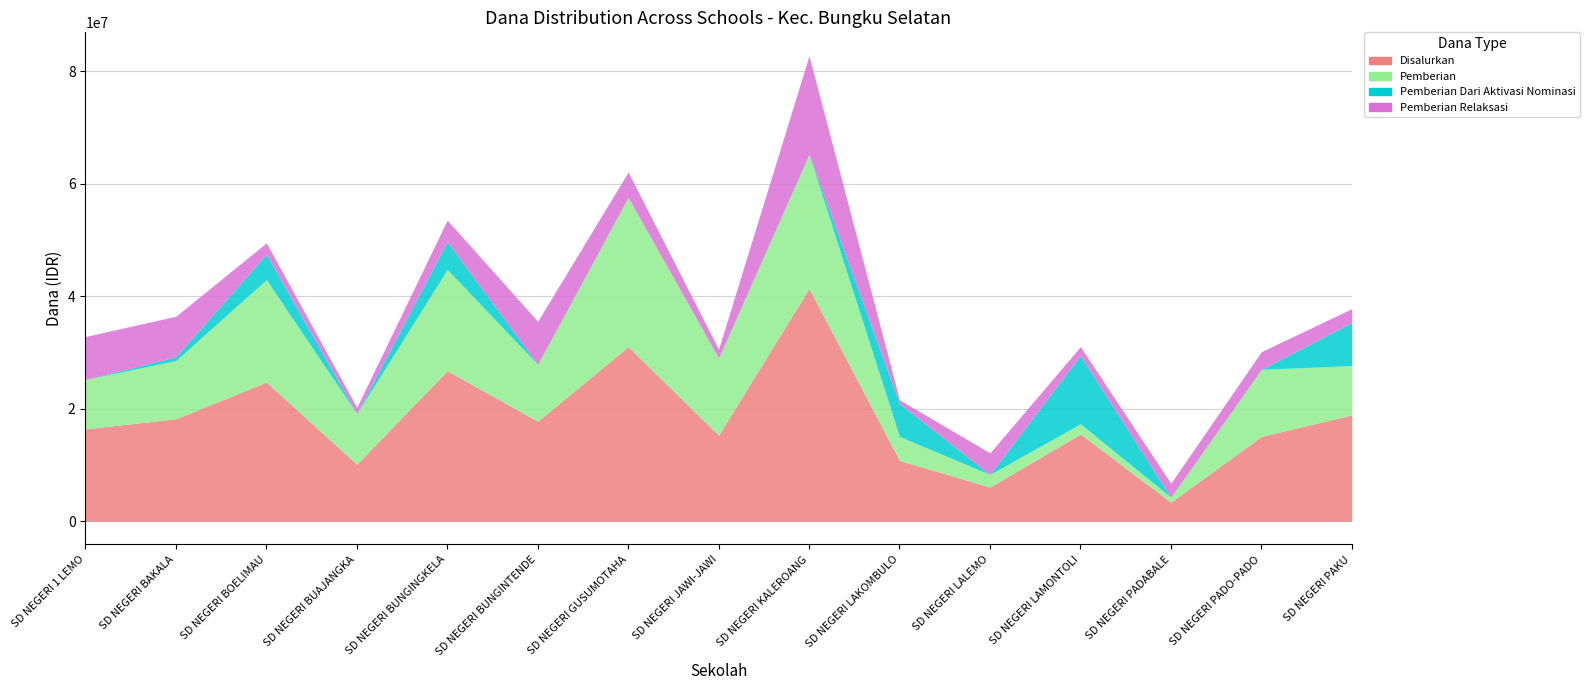

Between which two adjacent categories do Pemberian Dari Aktivasi Nominasi and Pemberian first intersect?

SD NEGERI KALEROANG and SD NEGERI LAKOMBULO